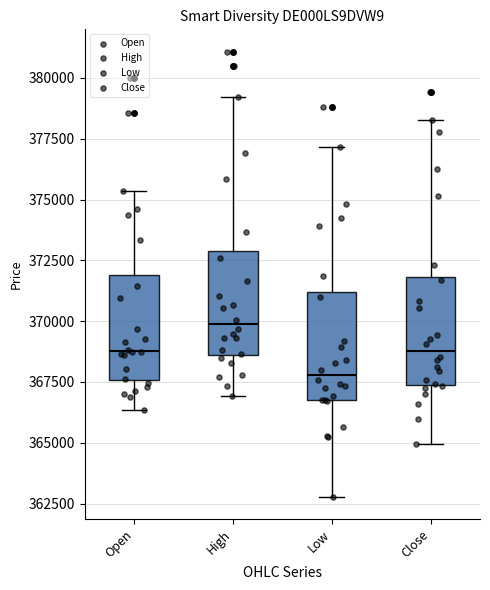

Where is the lower edge of the box for High on the y-axis? The values are not printed on the chart, so give them approximately, as read against the axis.

368500